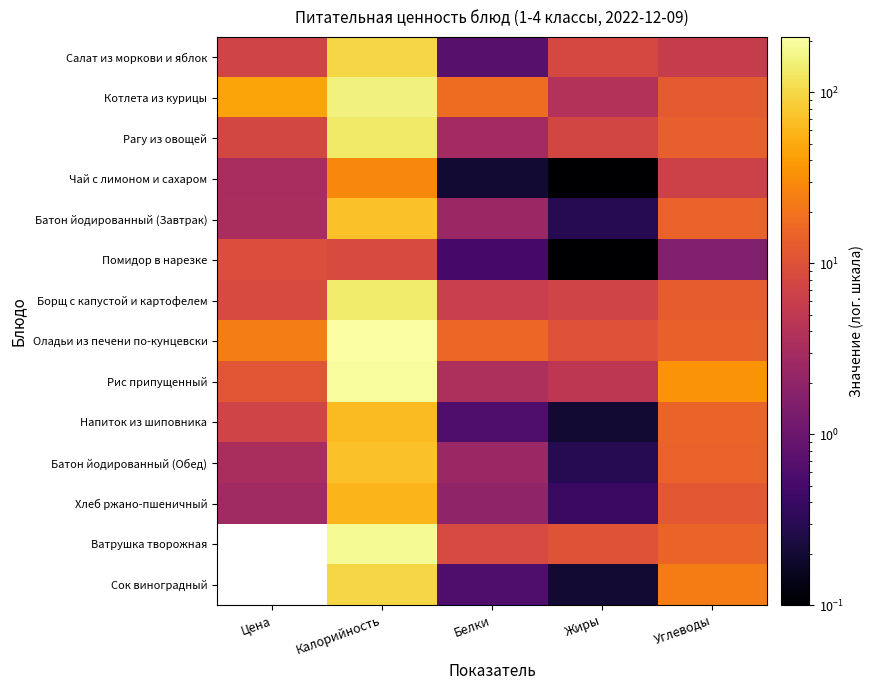

The value of Рис припущенный at Углеводы is 35.0. True or false?

True